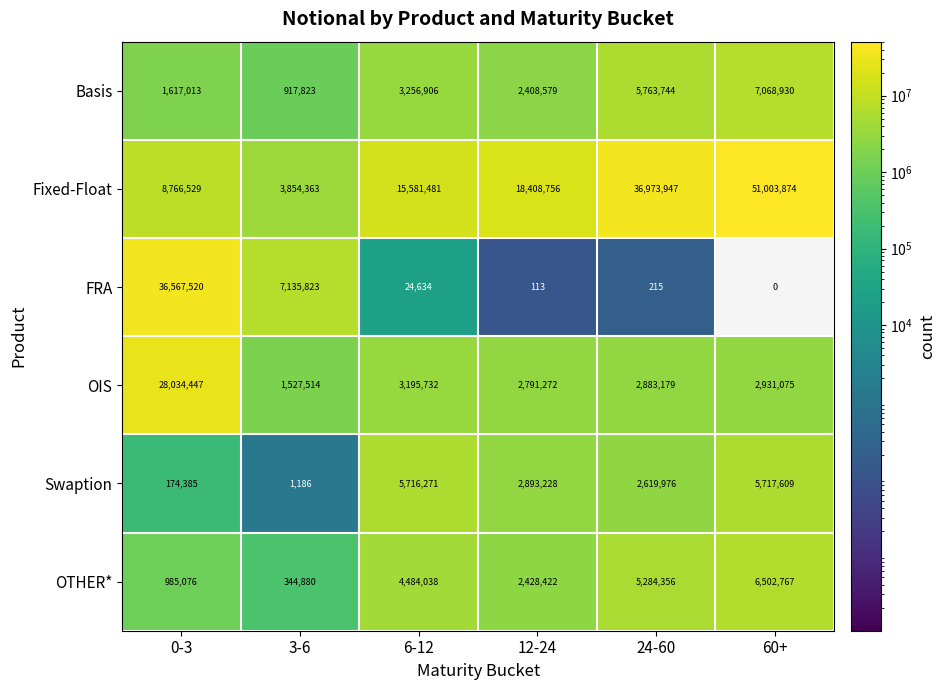

Which label corresponds to the largest value in the chart?

60+